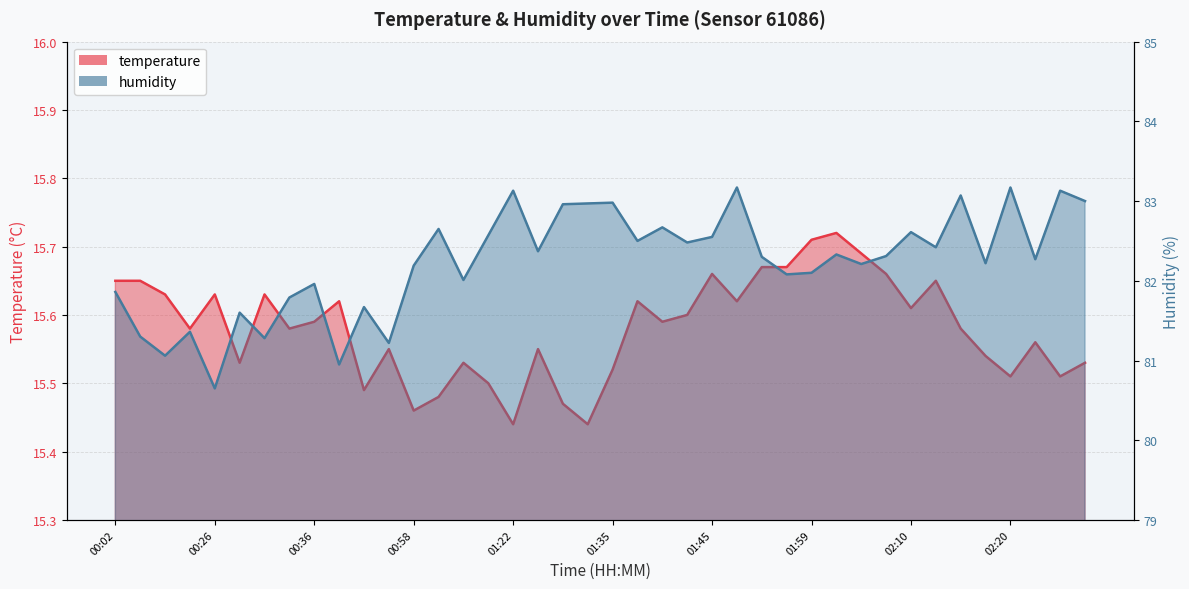

Does the chart have visible grid lines?

Yes